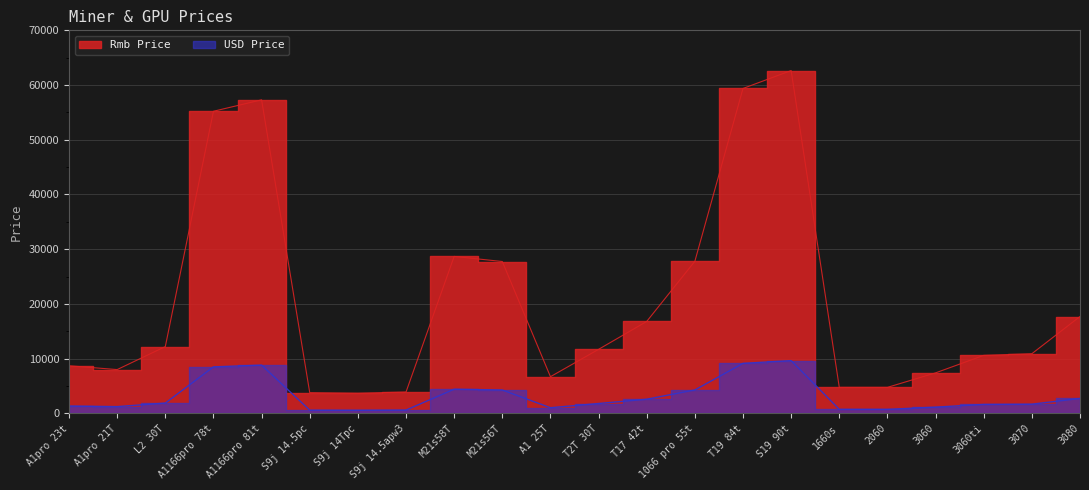

What is the total value across all series at 2060?

5480.8